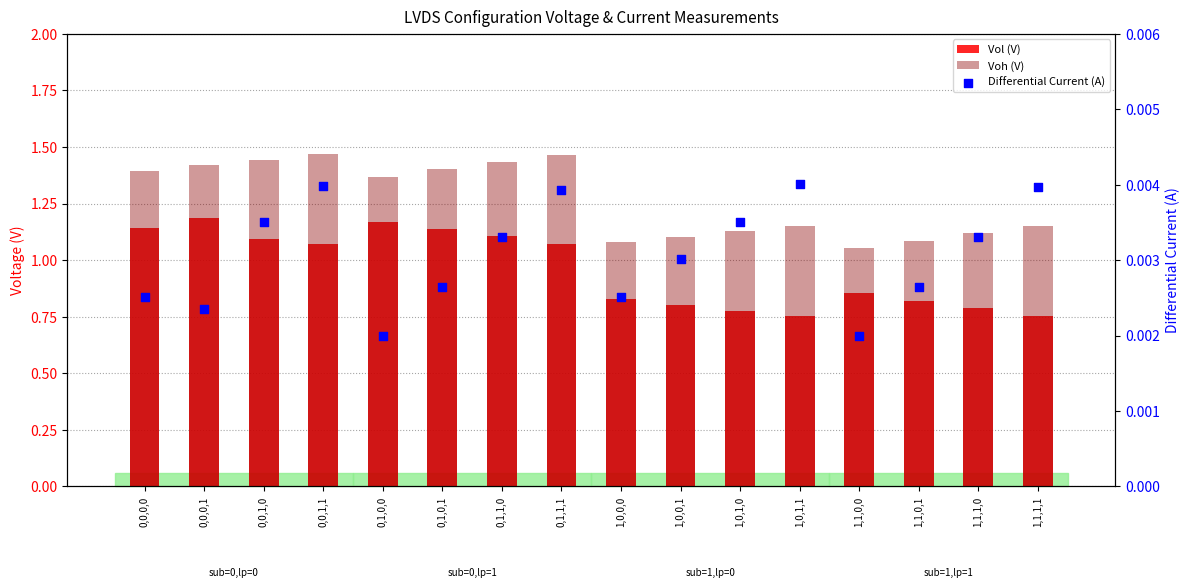

At which category is the sum across all series the highest?

0,0,0,1